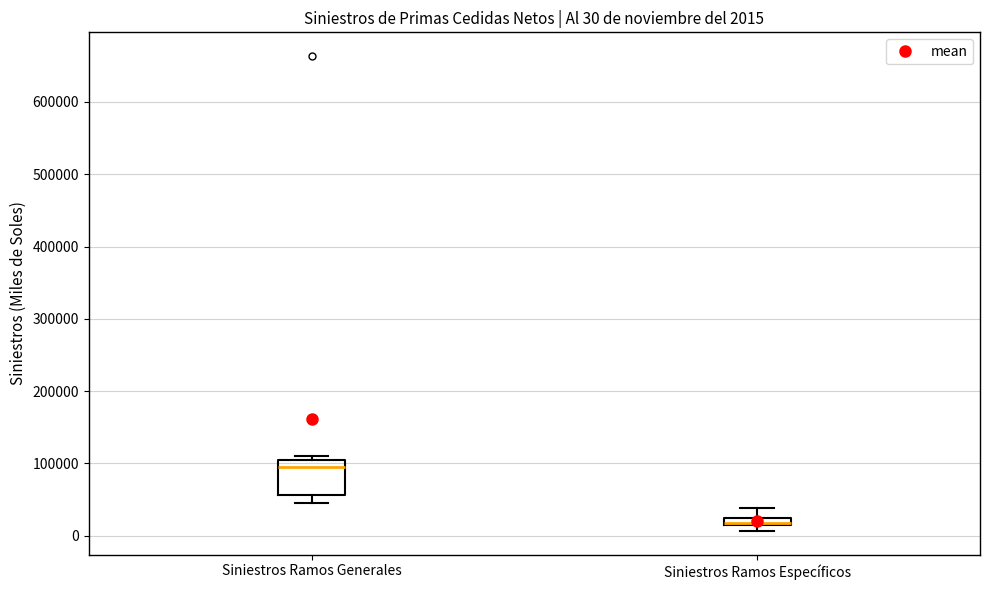

Comparing the boxes themselves (not the whiskers), which one is the tallest?

Siniestros Ramos Generales